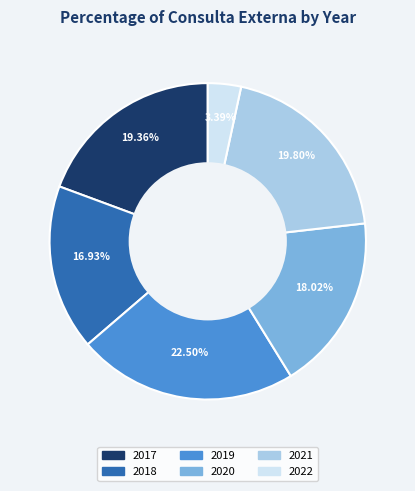

What is the ratio of the value at 2019 to the value at 2020?

1.2